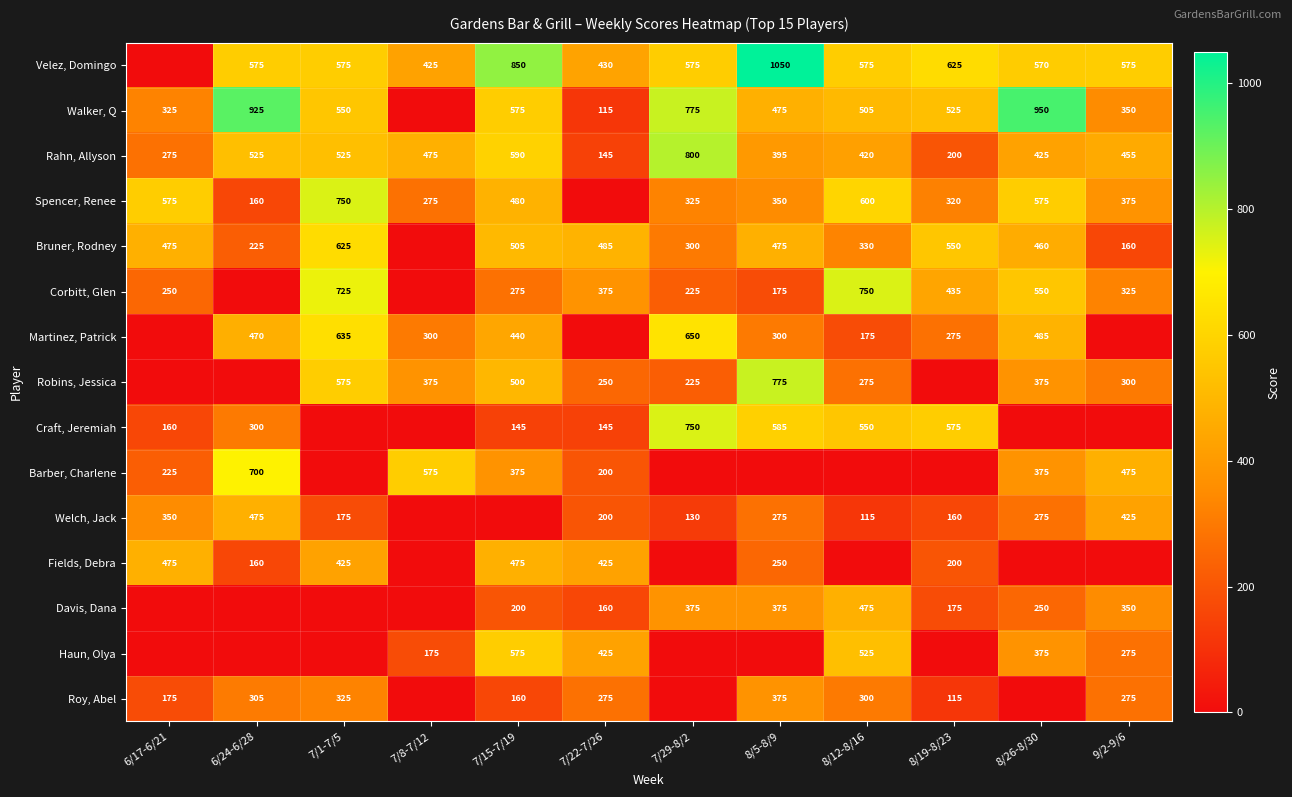

Is the value of Spencer, Renee at 6/17-6/21 greater than the value of Rahn, Allyson at 7/22-7/26?

Yes